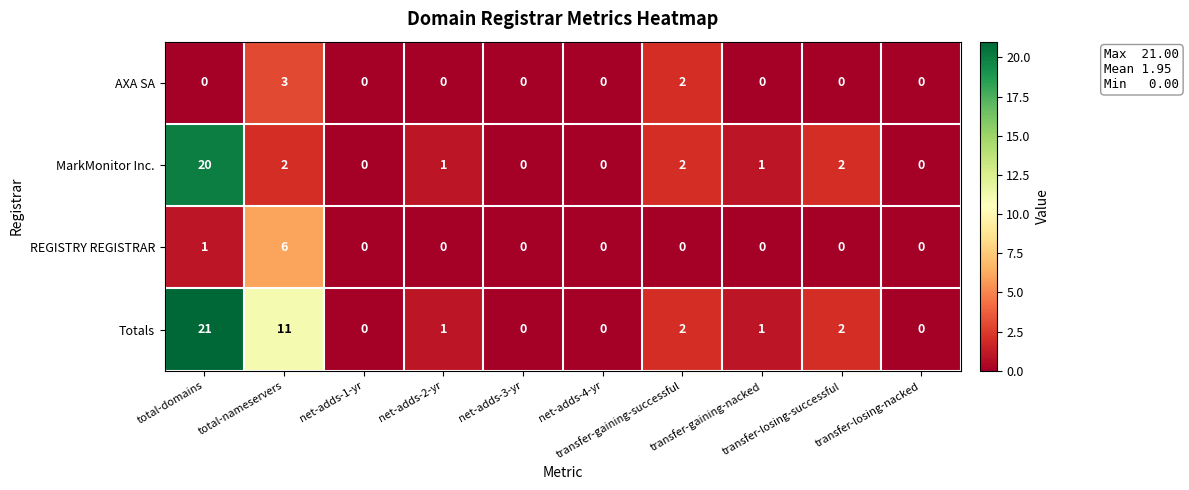

List the series in order of their peak value, lowest first.

AXA SA, REGISTRY REGISTRAR, MarkMonitor Inc., Totals